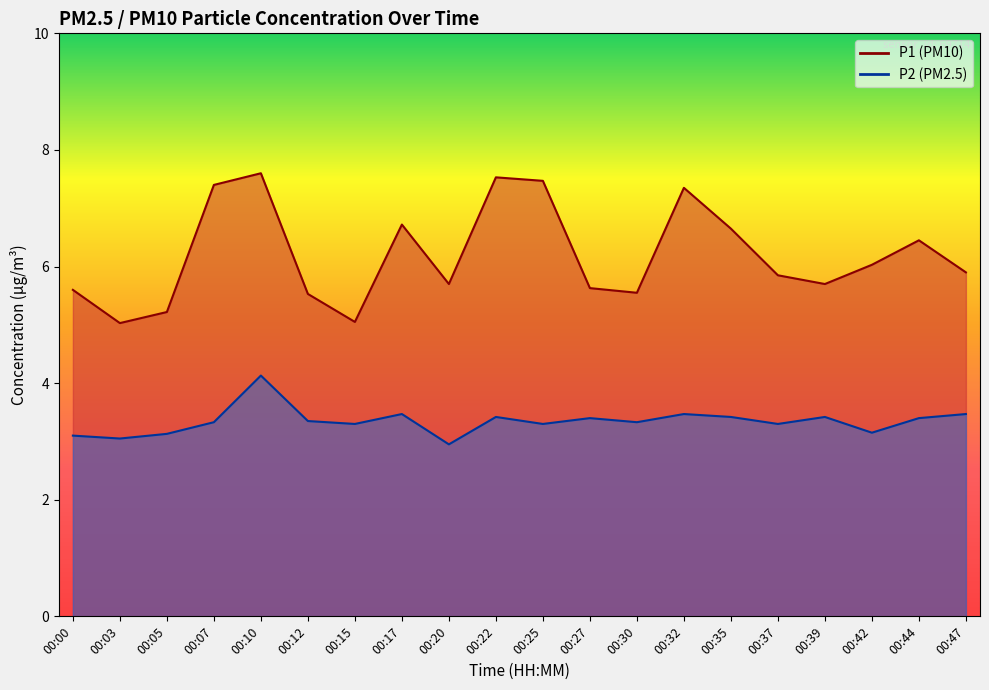

Is it true that P2 equals 3.4 at 00:39?

True